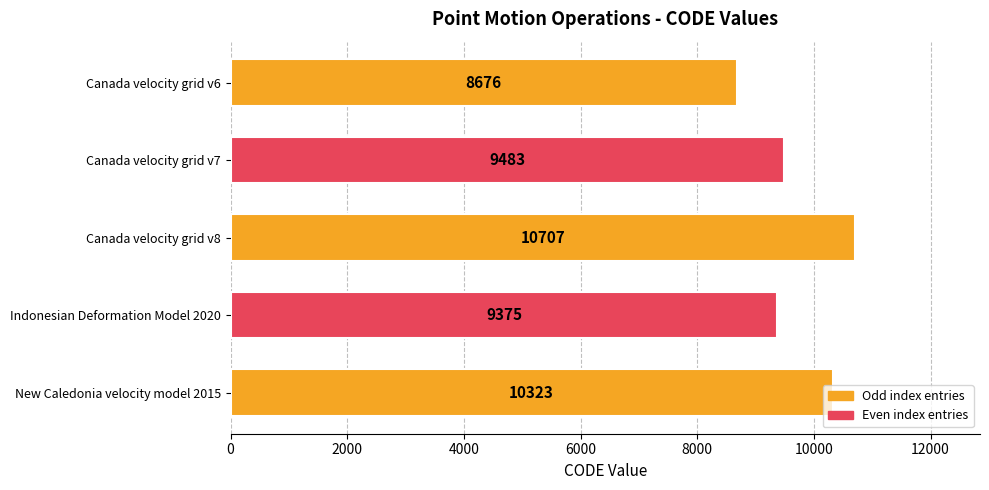

True or false: the data shows 14730 at Canada velocity grid v6.

False